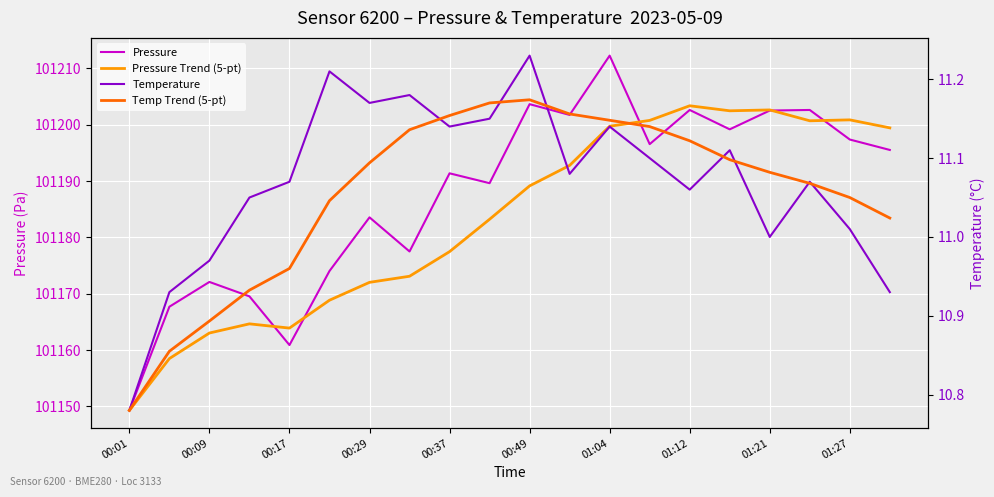

The value of Temperature at 01:12 is 17.6. True or false?

False